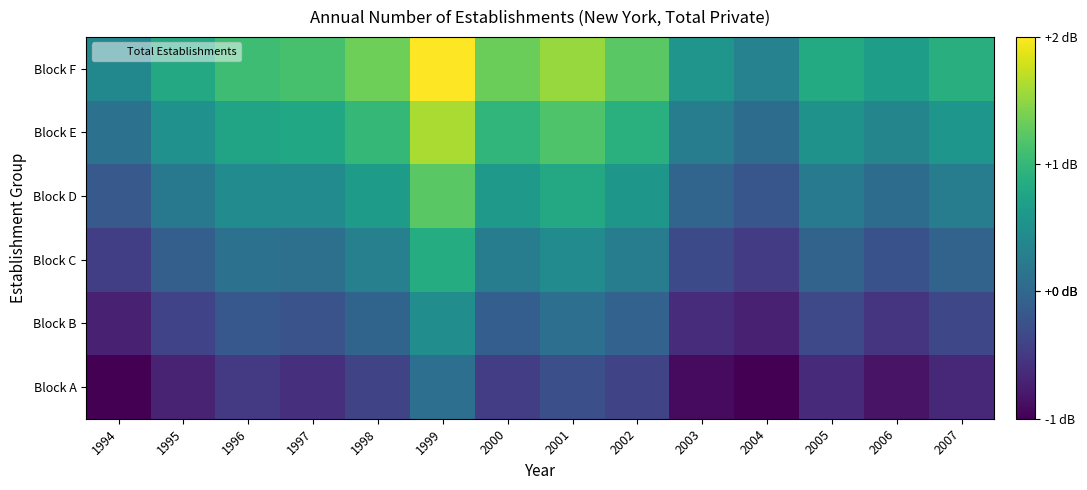

Reading left to right, what are all the values shown in this chart?

Block A: 1994=-1.0	1995=-0.7	1996=-0.5	1997=-0.6	1998=-0.4	1999=0.1	2000=-0.5	2001=-0.3	2002=-0.4	2003=-0.9	2004=-1.0	2005=-0.6	2006=-0.8	2007=-0.7
Block B: 1994=-0.7	1995=-0.4	1996=-0.2	1997=-0.2	1998=-0.0	1999=0.5	2000=-0.1	2001=0.1	2002=-0.1	2003=-0.6	2004=-0.7	2005=-0.3	2006=-0.5	2007=-0.3
Block C: 1994=-0.4	1995=-0.1	1996=0.1	1997=0.1	1998=0.3	1999=0.9	2000=0.3	2001=0.5	2002=0.3	2003=-0.3	2004=-0.5	2005=-0.0	2006=-0.2	2007=-0.0
Block D: 1994=-0.2	1995=0.2	1996=0.4	1997=0.4	1998=0.7	1999=1.2	2000=0.6	2001=0.8	2002=0.6	2003=-0.0	2004=-0.2	2005=0.2	2006=0.1	2007=0.3
Block E: 1994=0.1	1995=0.5	1996=0.8	1997=0.8	1998=1.0	1999=1.6	2000=1.0	2001=1.2	2002=0.9	2003=0.3	2004=0.1	2005=0.5	2006=0.4	2007=0.6
Block F: 1994=0.4	1995=0.8	1996=1.1	1997=1.1	1998=1.3	1999=2.0	2000=1.3	2001=1.5	2002=1.2	2003=0.6	2004=0.3	2005=0.8	2006=0.7	2007=0.9